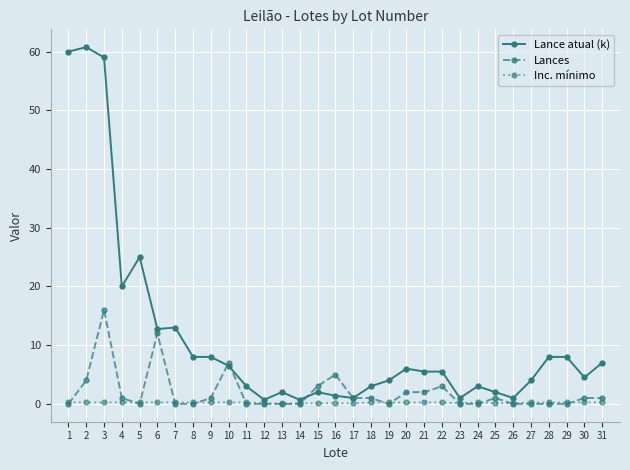

At which category does Lance atual (k) reach its first local valley?

4